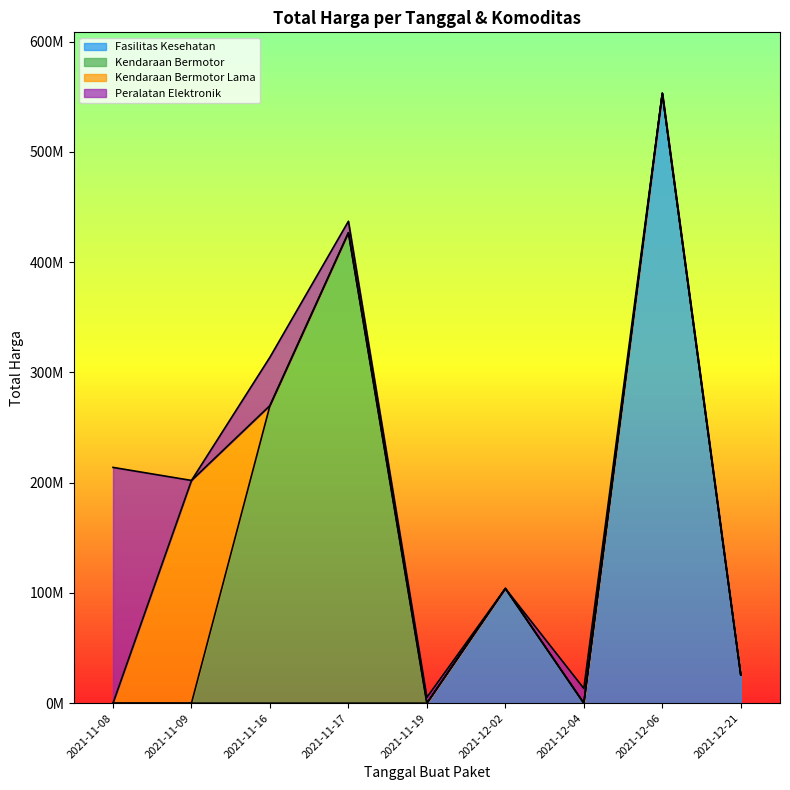

Does the chart have visible grid lines?

No